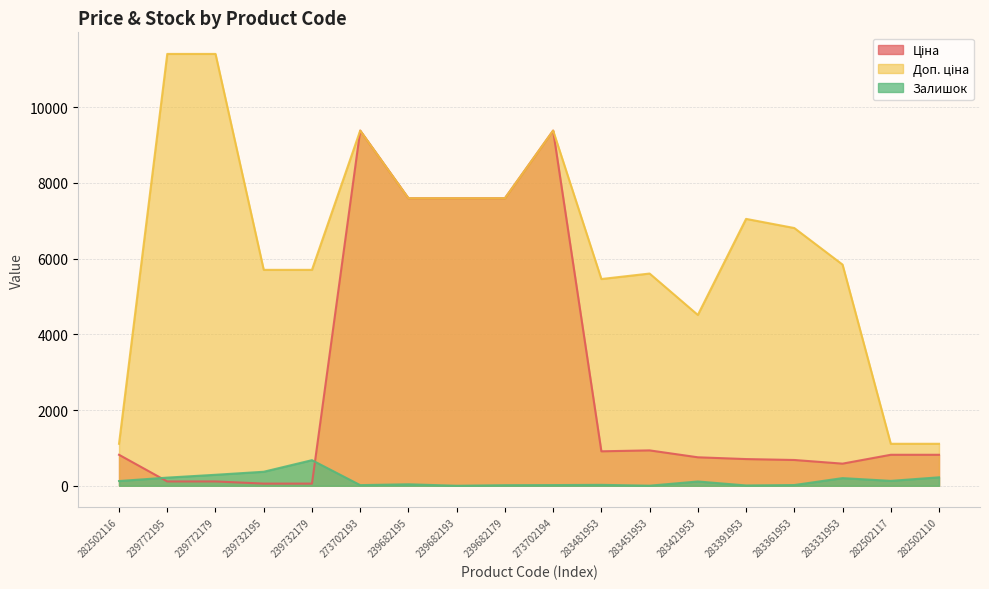

List the series in order of their peak value, lowest first.

Залишок, Ціна, Доп. ціна